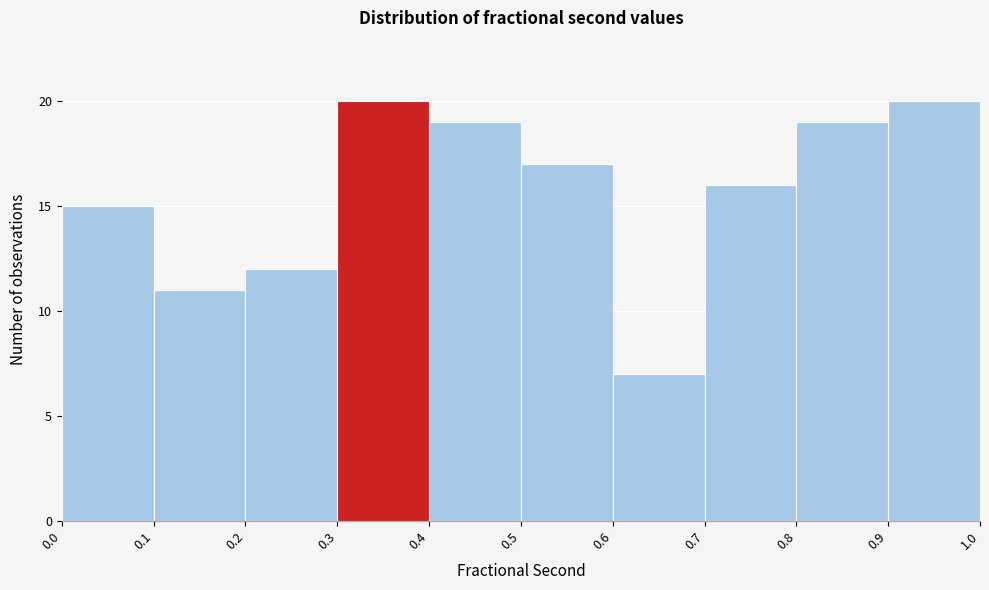

Reading left to right, list every bar in this chart as the range it spans on the x-axis followed by its height. The values are not printed on the chart, so give them approximately, as read against the axis.

0.0 to 0.1: 15
0.1 to 0.2: 11
0.2 to 0.3: 12
0.3 to 0.4: 20
0.4 to 0.5: 19
0.5 to 0.6: 17
0.6 to 0.7: 7
0.7 to 0.8: 16
0.8 to 0.9: 19
0.9 to 1.0: 20